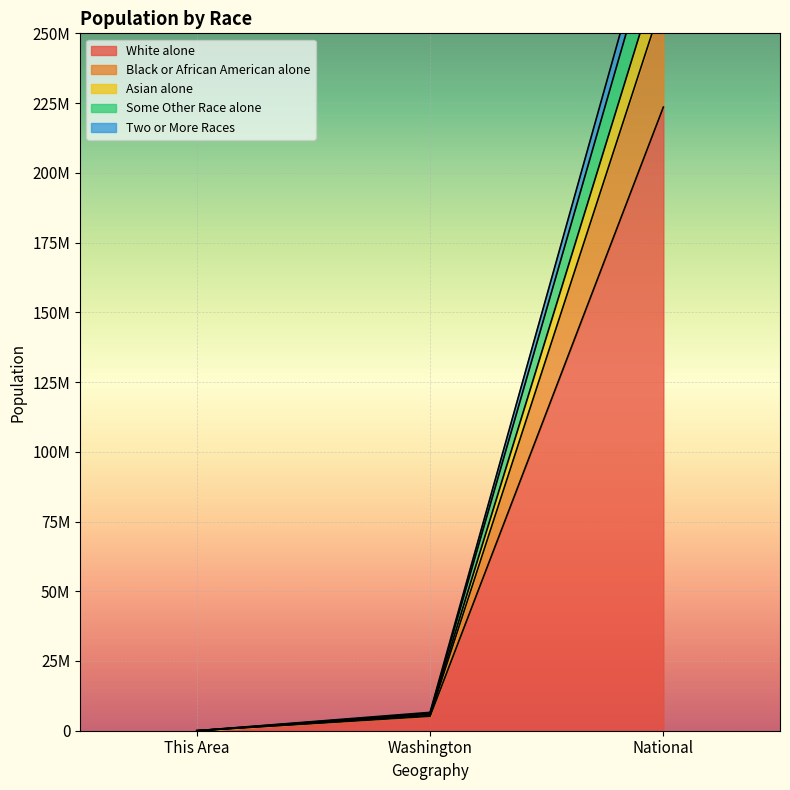

What is the label of the 2nd point from the left?

Washington